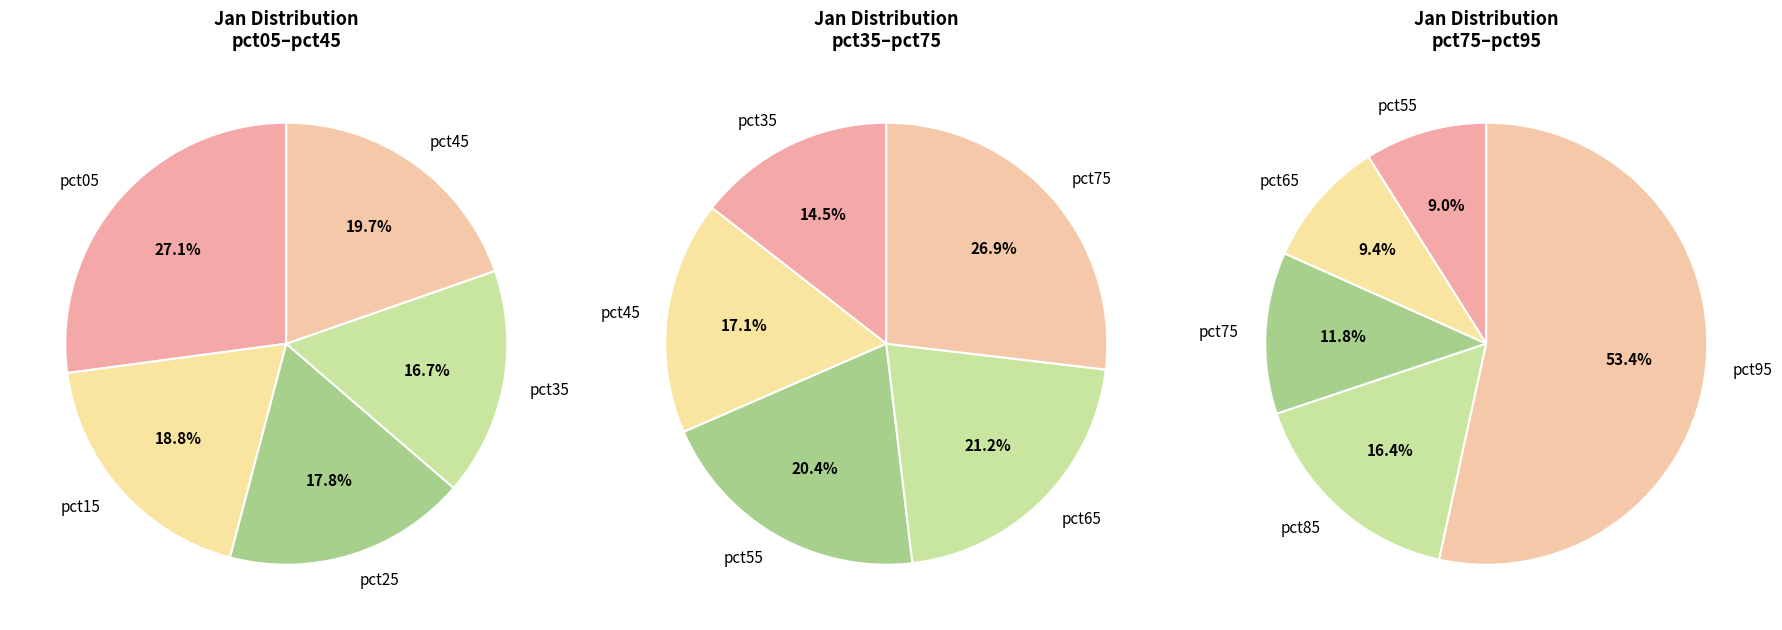

How many slices are in this pie chart?

10